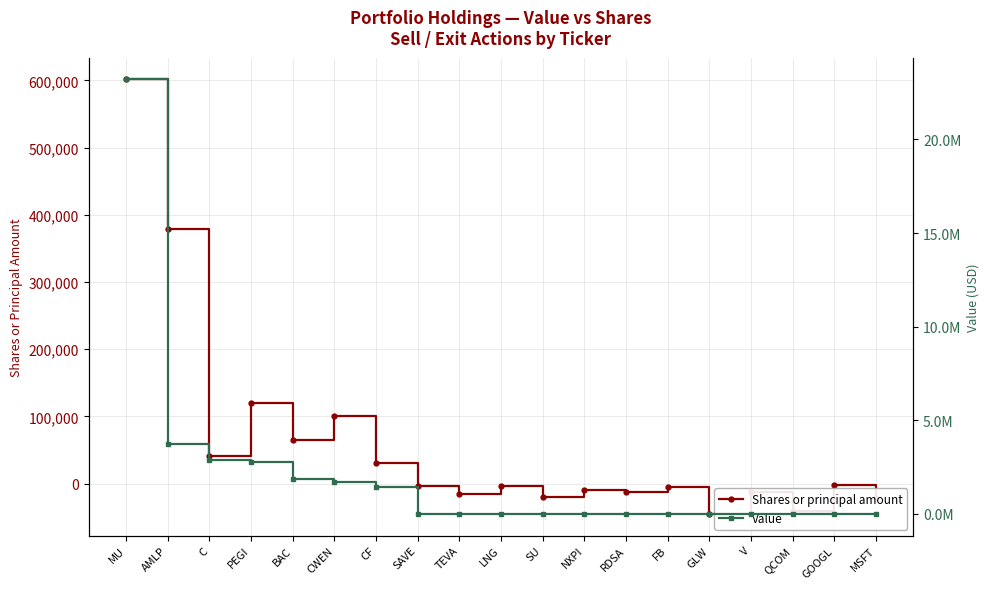

Which has a higher value, AMLP or SAVE?

AMLP